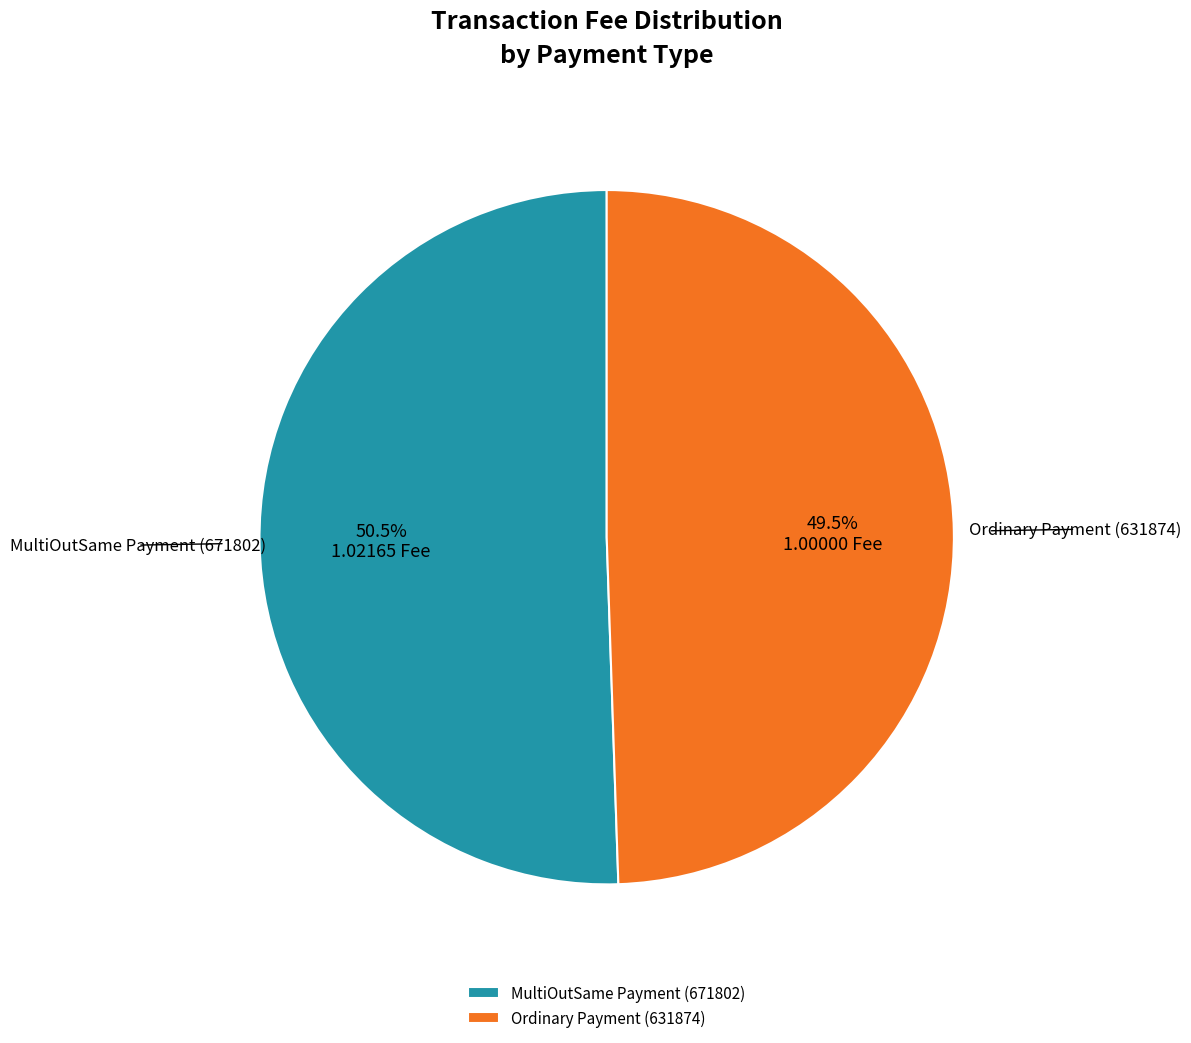

What is the majority slice?

MultiOutSame Payment (671802)